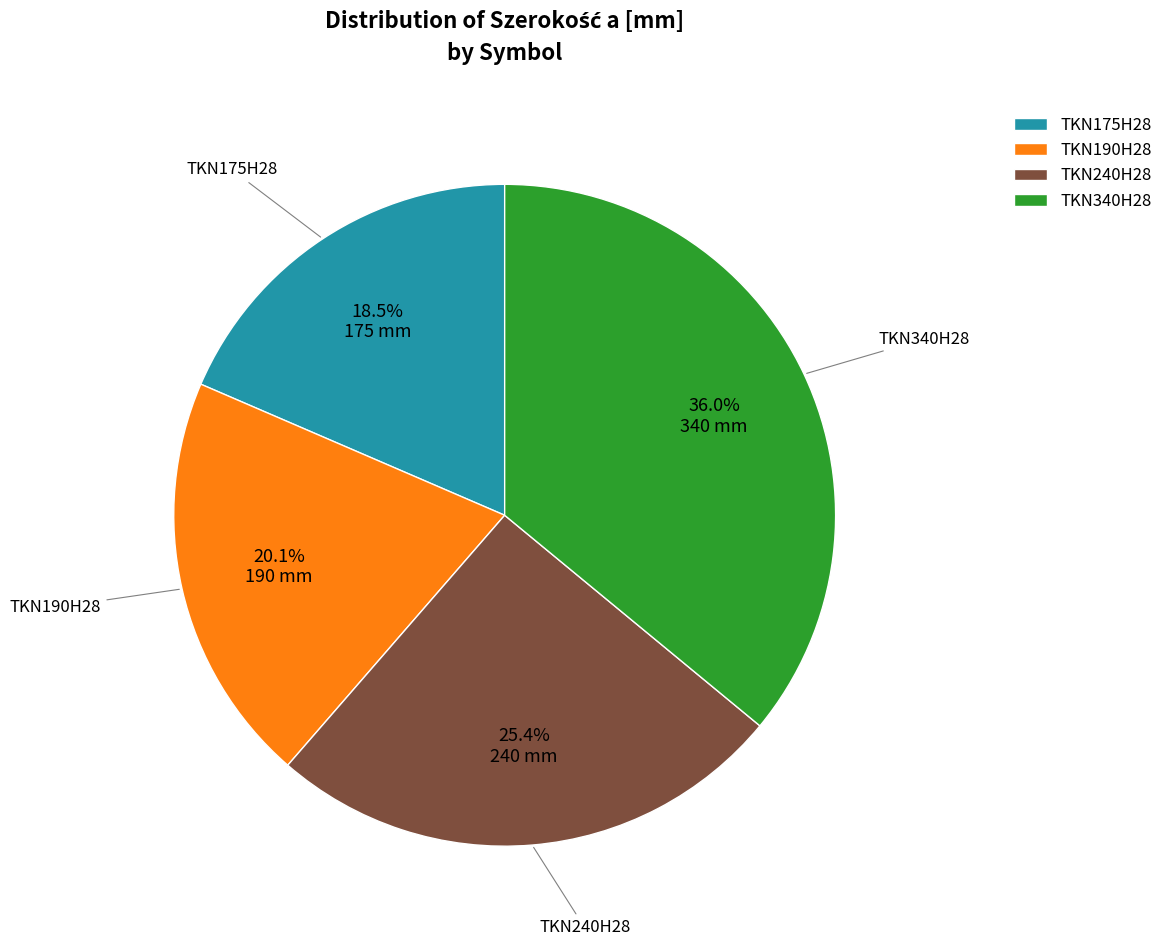

Is there a majority slice in this chart?

No